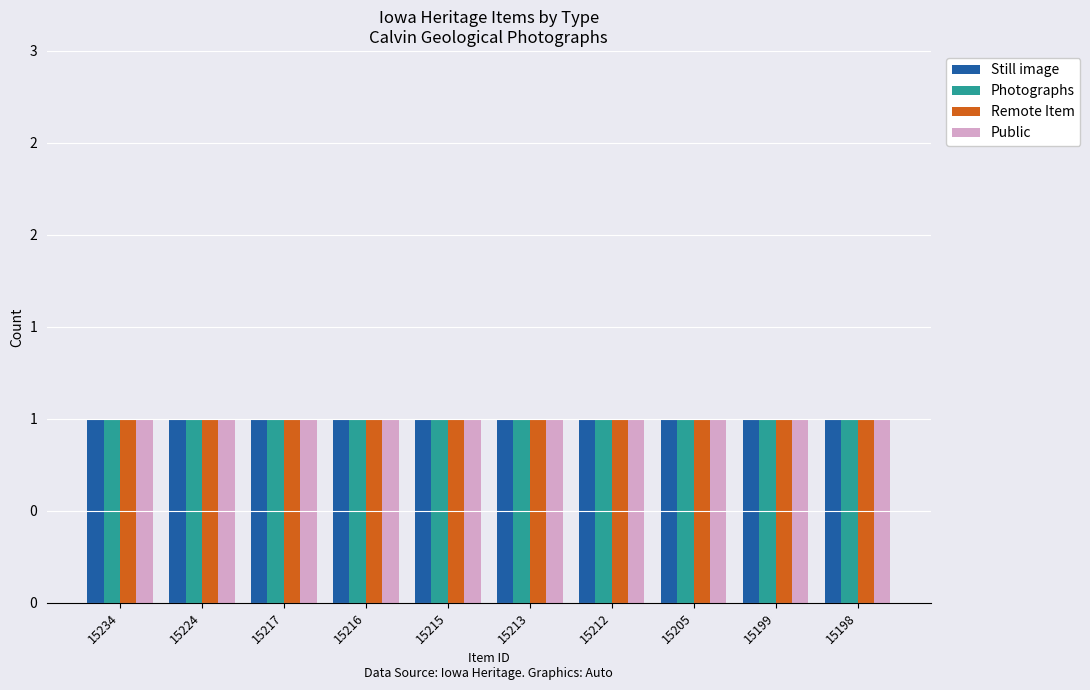

Which category has the lowest value across all series?

15224